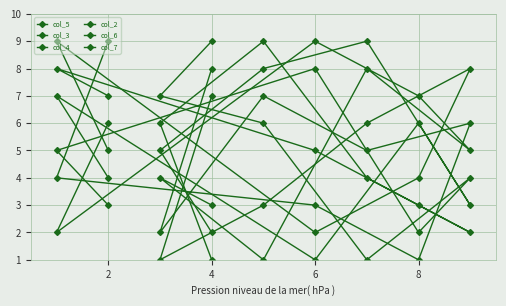

The col_7 series shows 1 at 6. True or false?

False